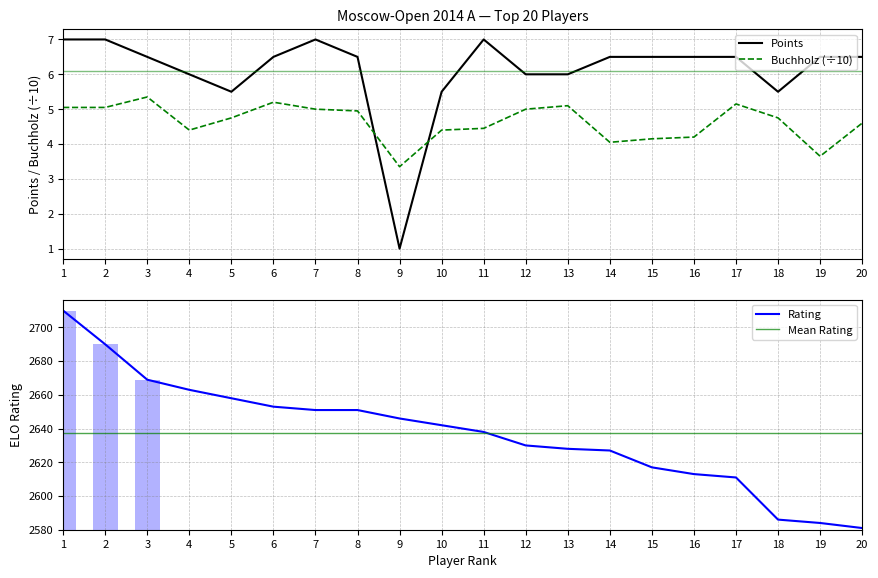

What is the total value across all series at 3?

2680.8